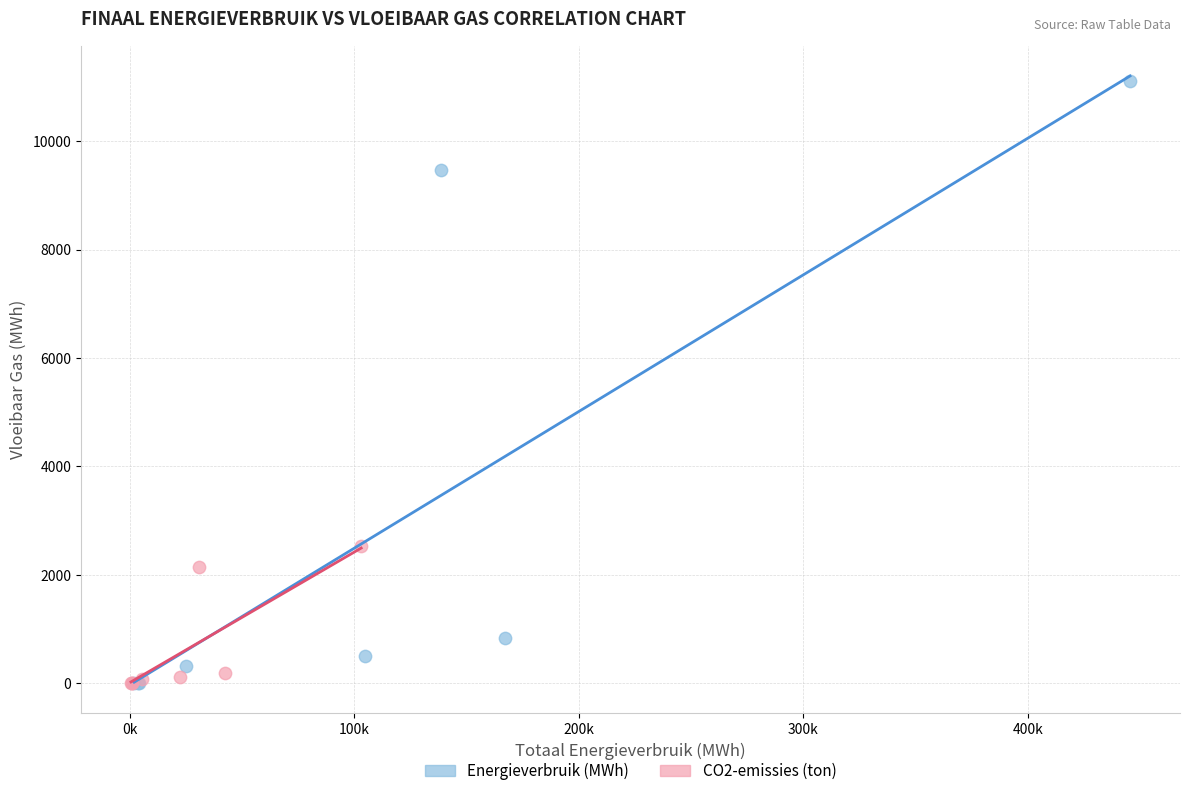

What are all the series names shown in the legend?

Energieverbruik (MWh), CO2-emissies (ton)